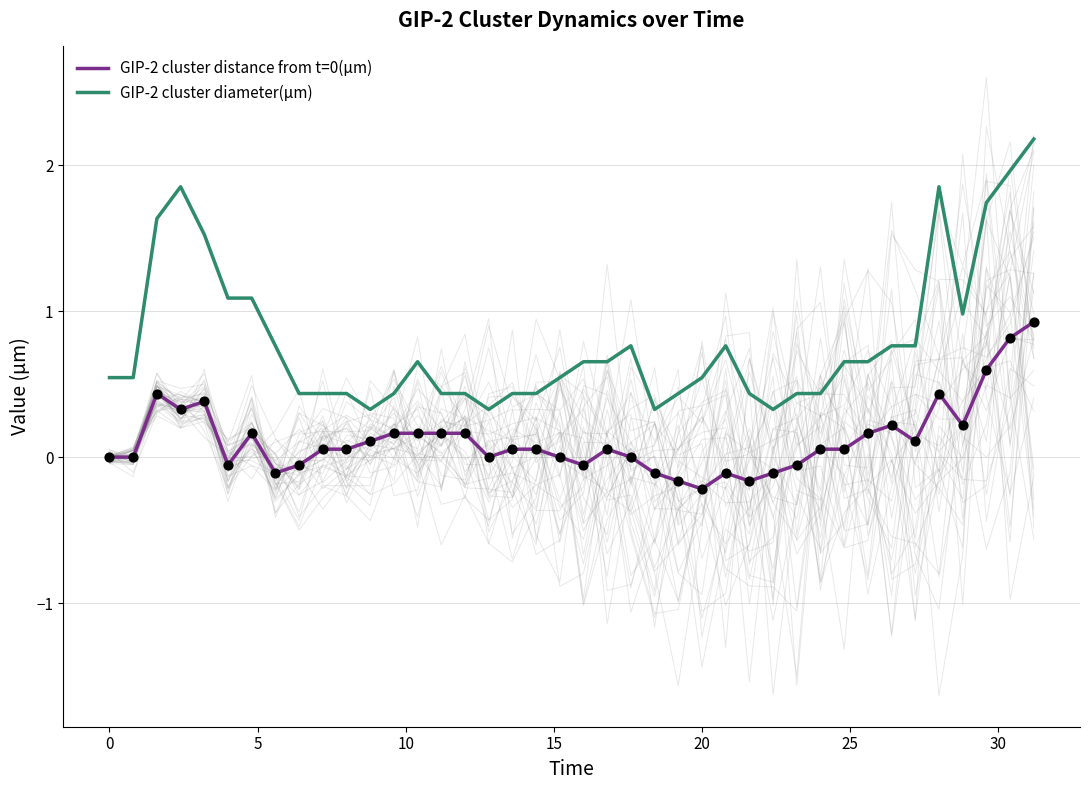

True or false: GIP-2 cluster distance from t=0(μm) and GIP-2 cluster diameter(μm) intersect in this chart.

False